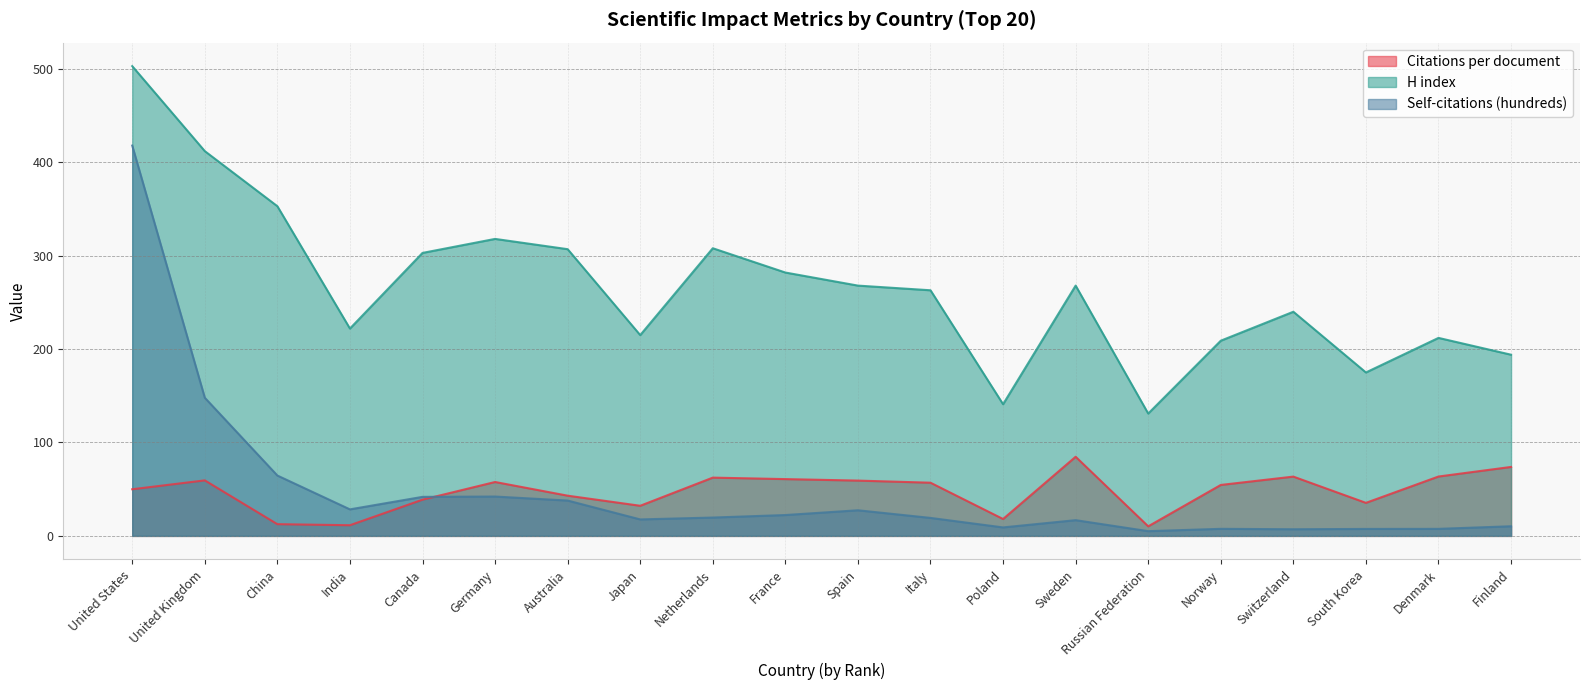

What is the lowest value of the Self-citations (hundreds) series?

5.1